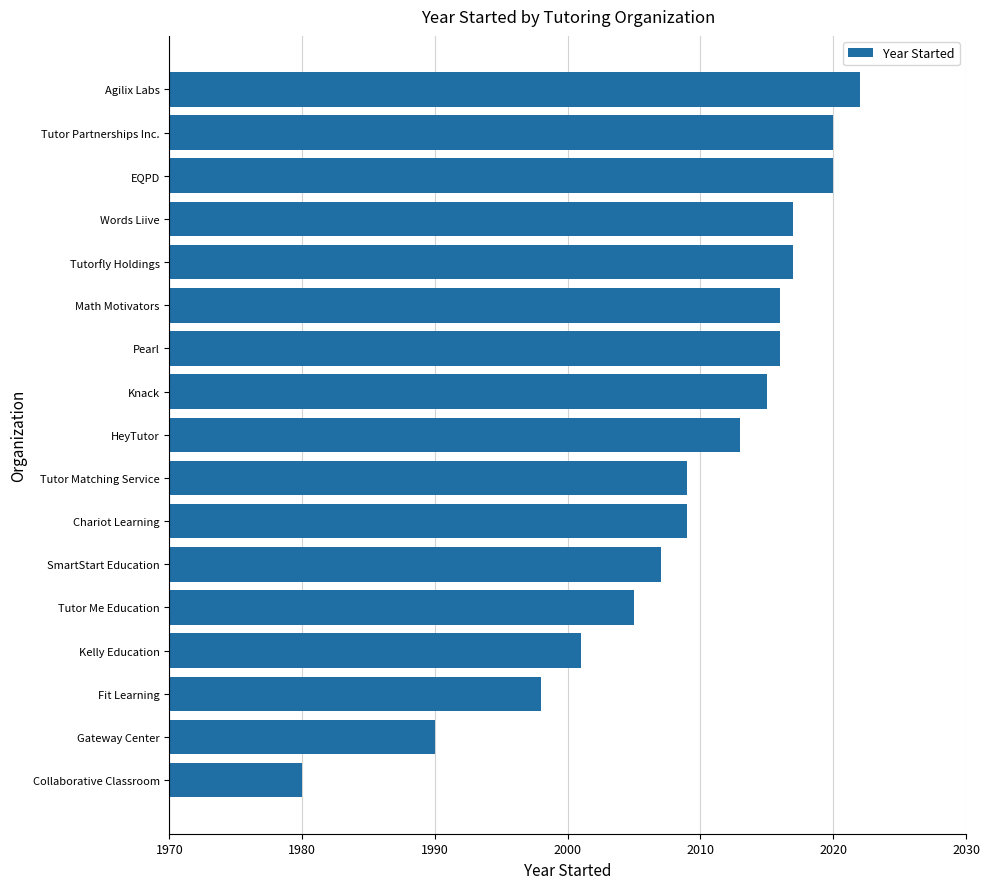

True or false: the data shows 3063 at EQPD.

False